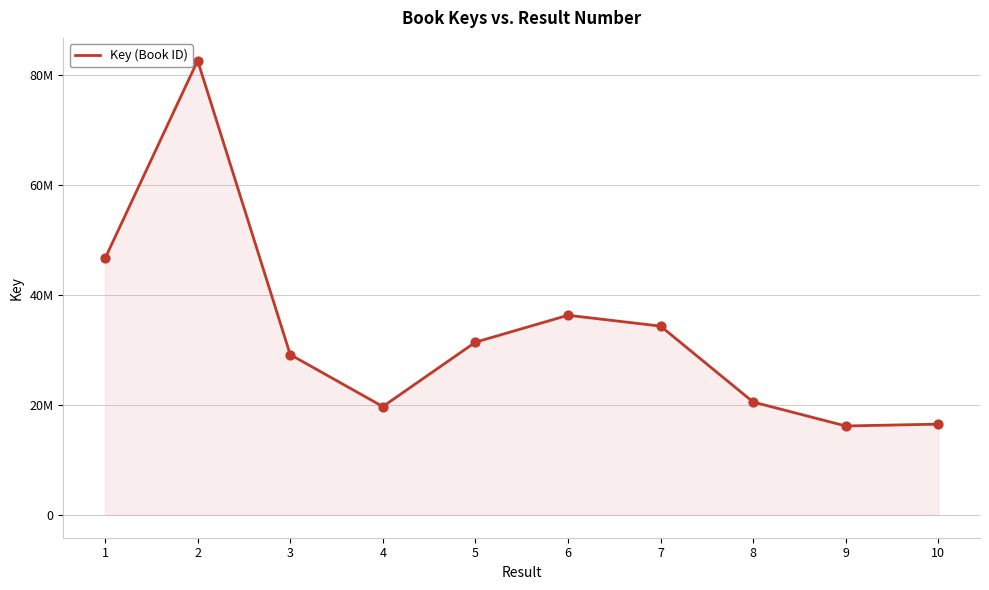

Is this an area chart (filled region under the line)?

Yes